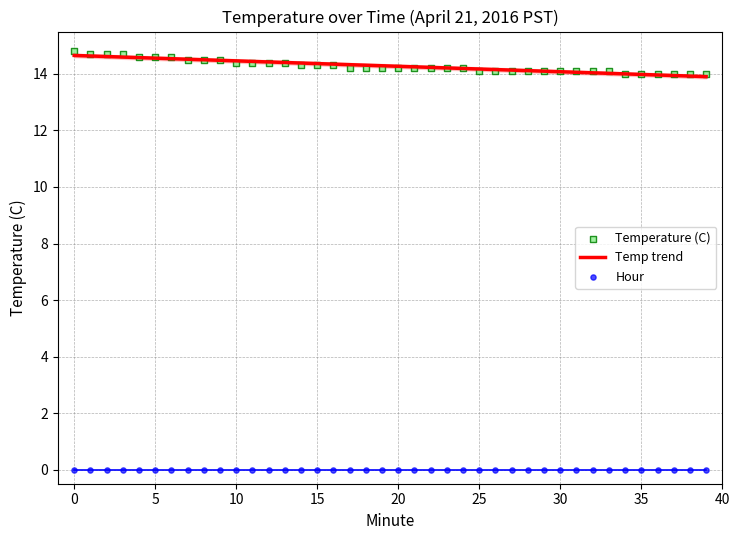

Approximately how many times larger is the value at 24 compared to 34?

1.0